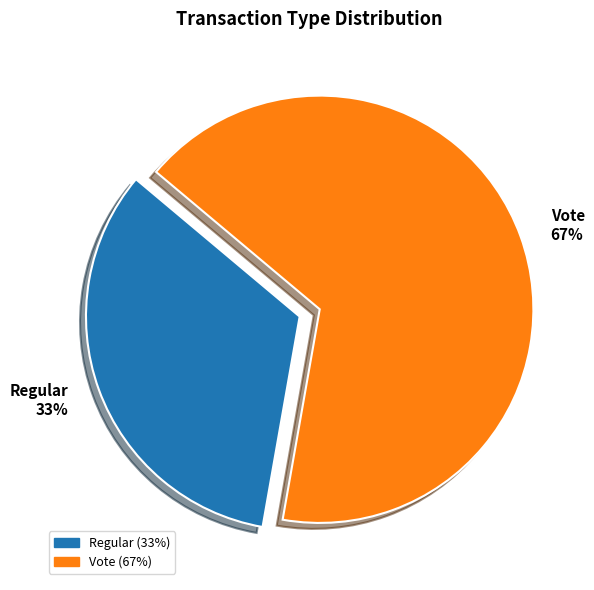

What is the smallest slice in the pie chart?

Regular